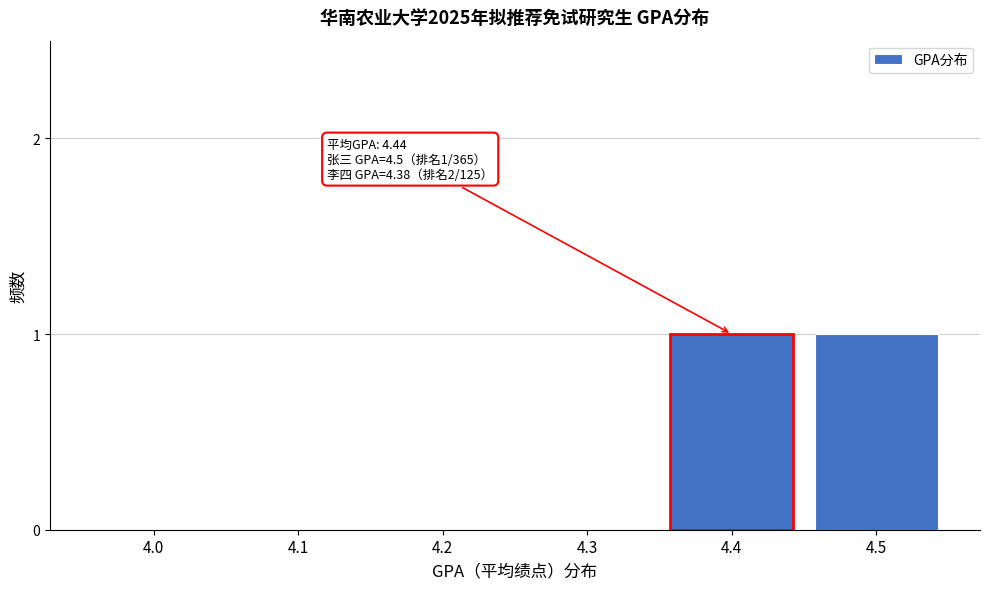

Reading left to right, list all the values displayed in this chart.

4.0=0	4.1=0	4.2=0	4.3=0	4.4=1	4.5=1